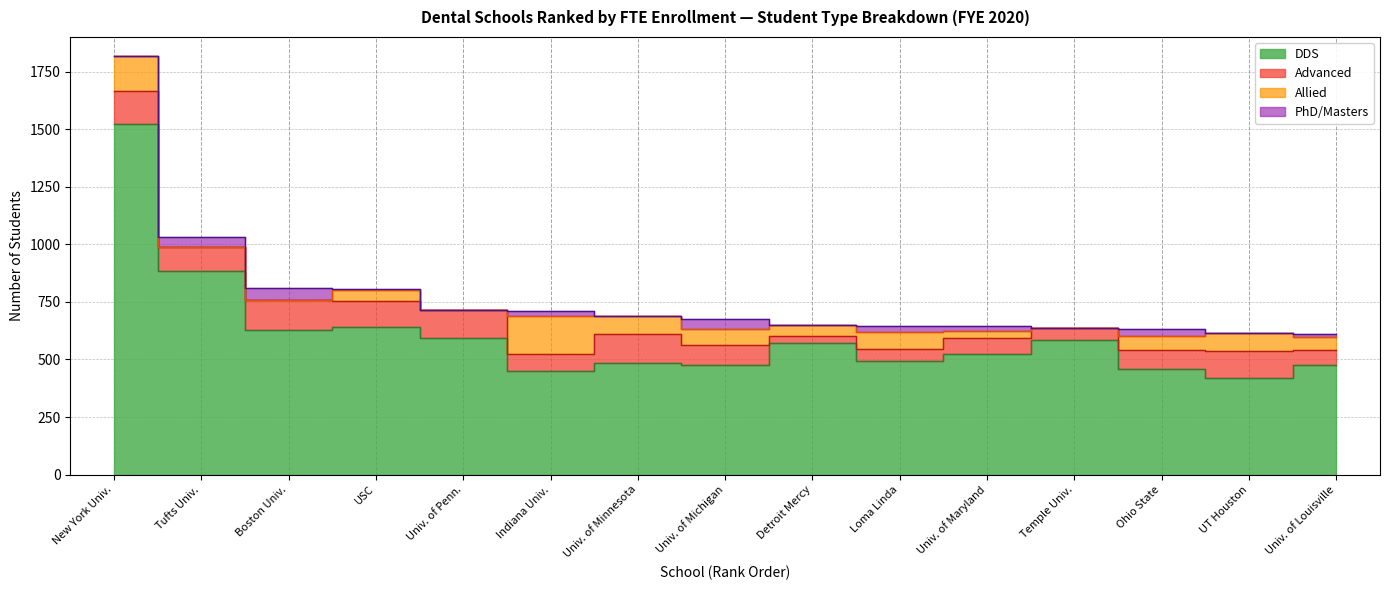

Rank the series at 12 from lowest to highest value.

Allied, PhD_Masters, Advanced, DDS